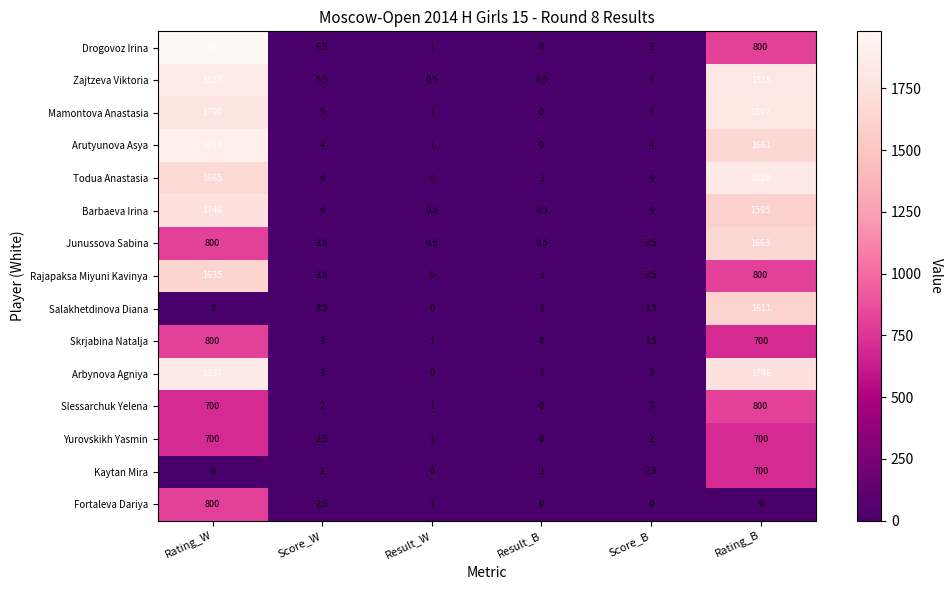

At which category is the sum across all series the highest?

Rating_B